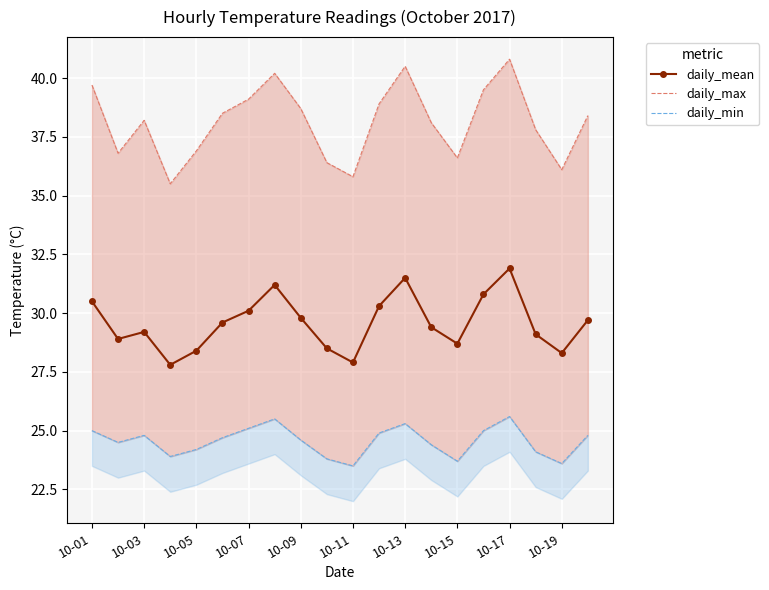

What is the maximum value shown in the chart?

40.8